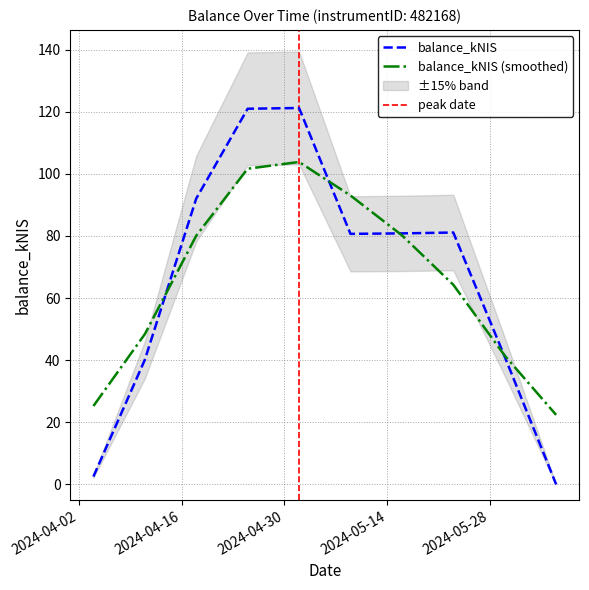

What is the average value?

66.1